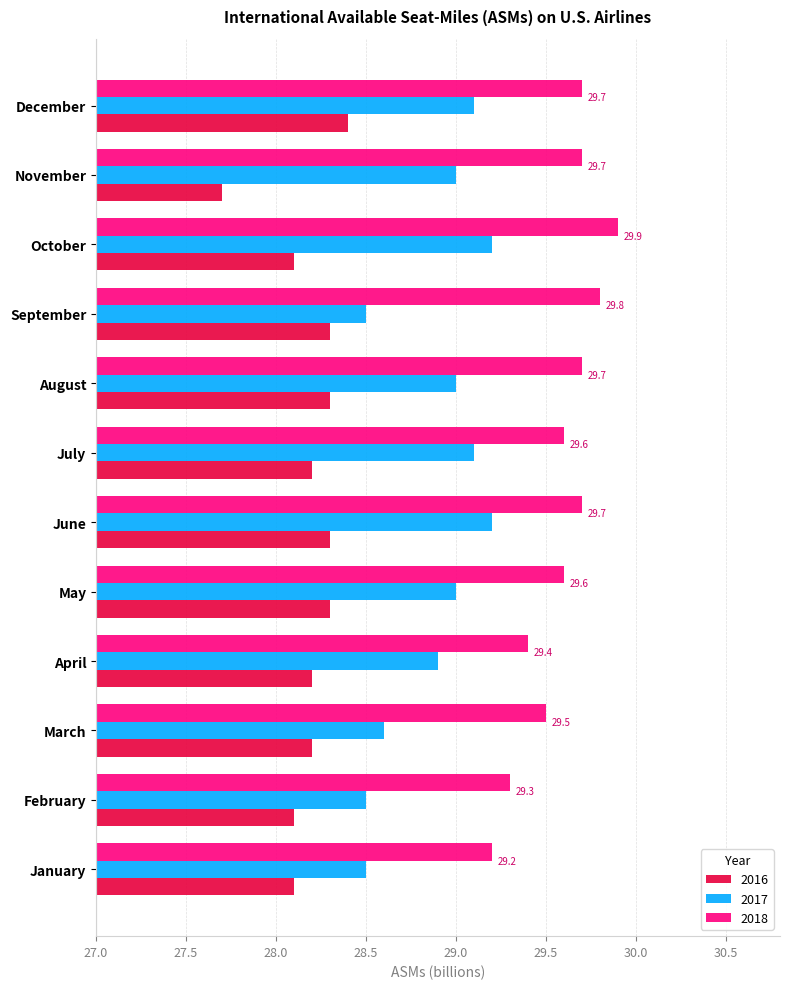

Which category has the lowest value across all series?

November